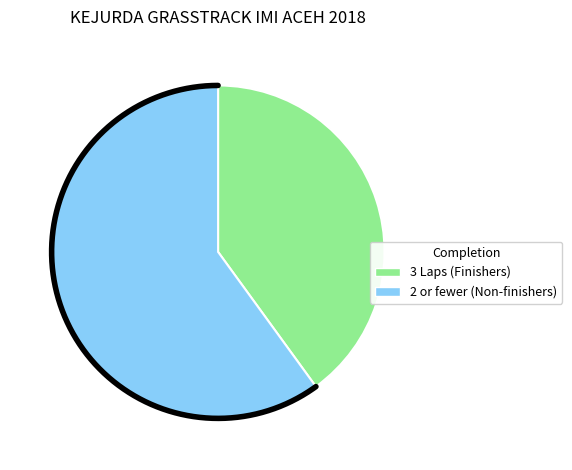

True or false: NABAWI accounts for 18% of the total.

False